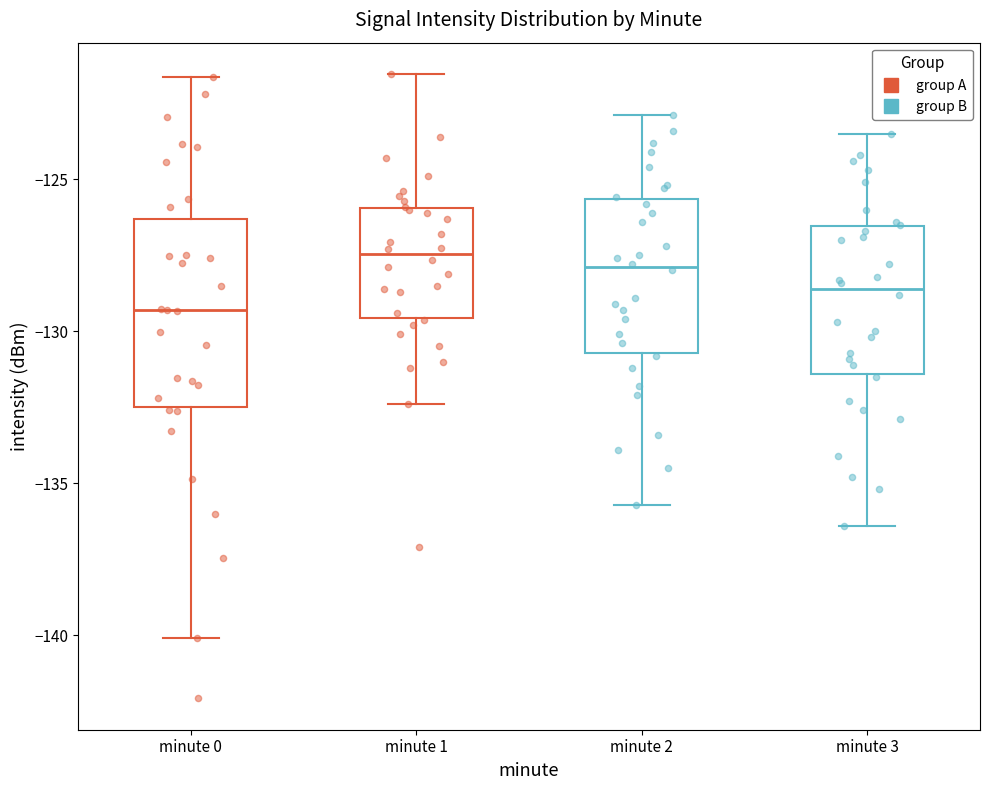

Which box is the tallest, from its lower edge to its upper edge?

minute 0